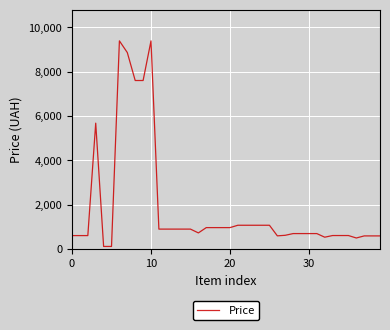

True or false: the data has more than 0 interior local peaks.

True